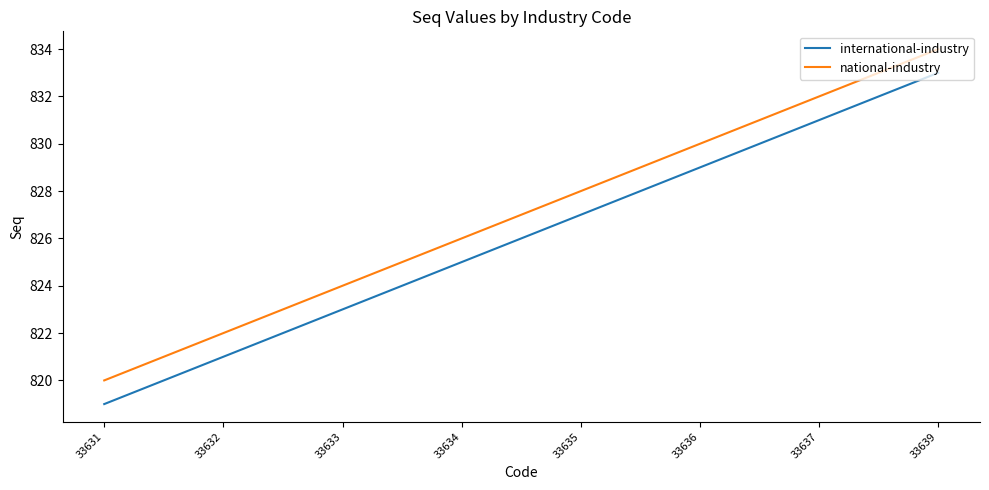

True or false: international-industry and national-industry intersect in this chart.

False